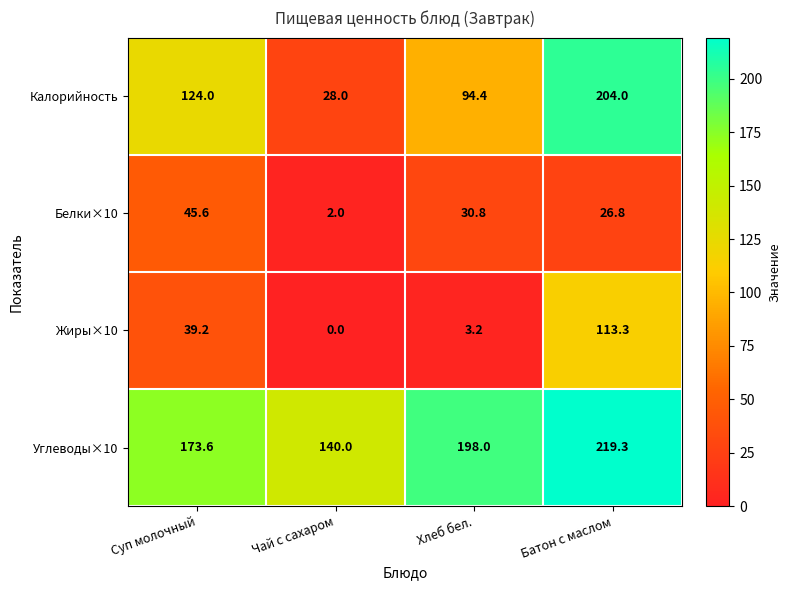

At which label is Белки×10 closest to 23?

Батон с маслом